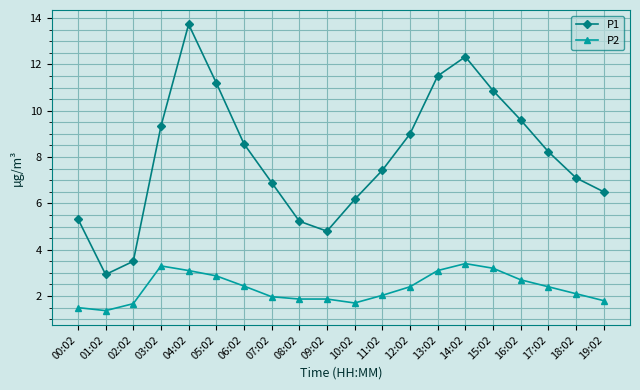

At 05:02, list the series in order from largest to smallest.

P1, P2